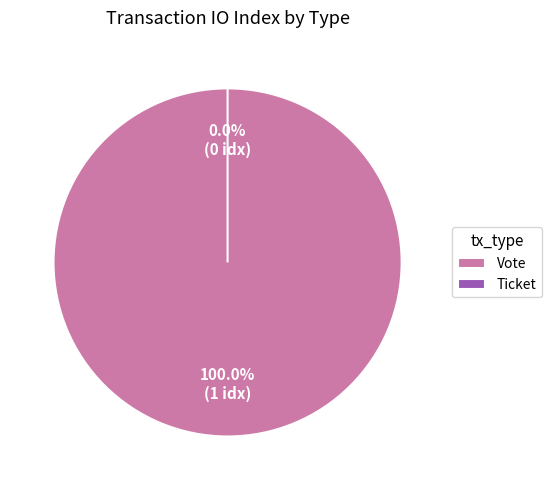

To the nearest percent, what is the difference between the largest and smallest slice percentages?

100%